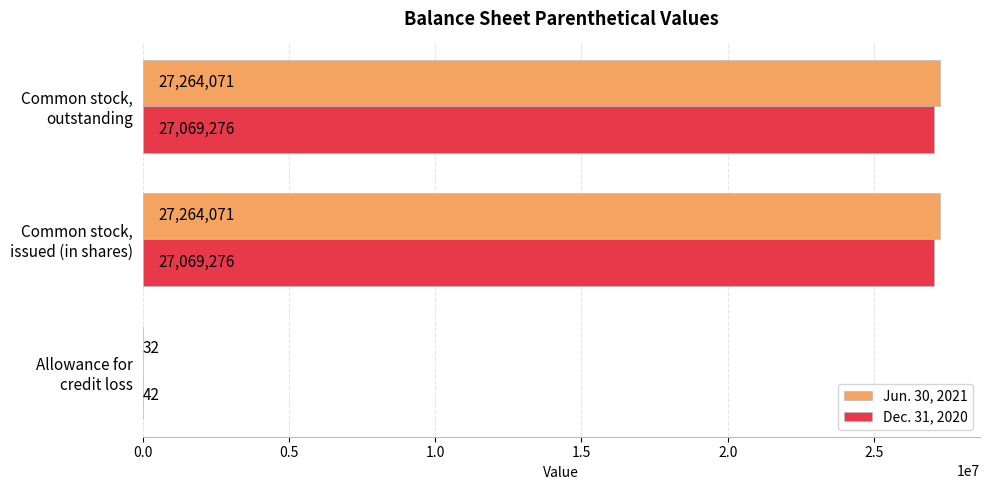

Which series has the largest total across all categories?

Jun. 30, 2021